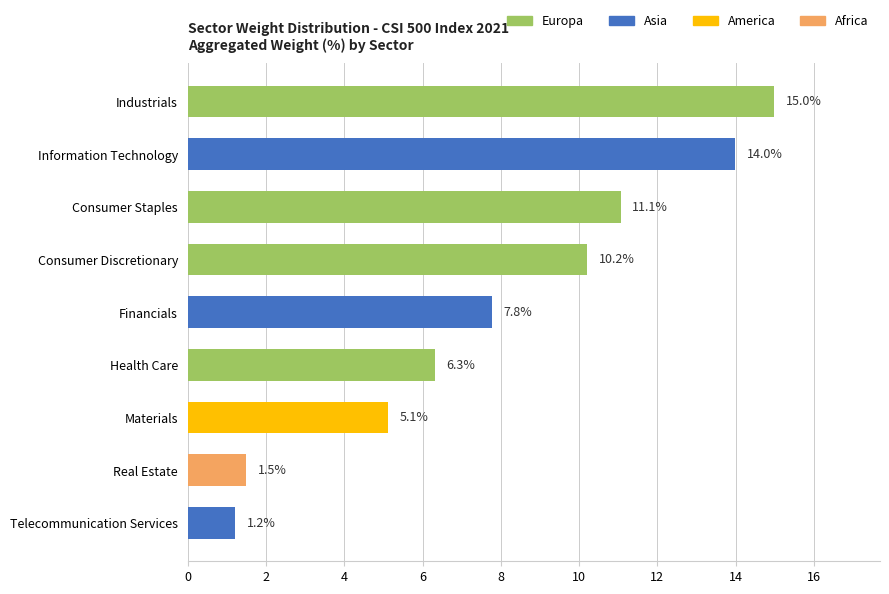

Does the chart contain stacked bars?

No